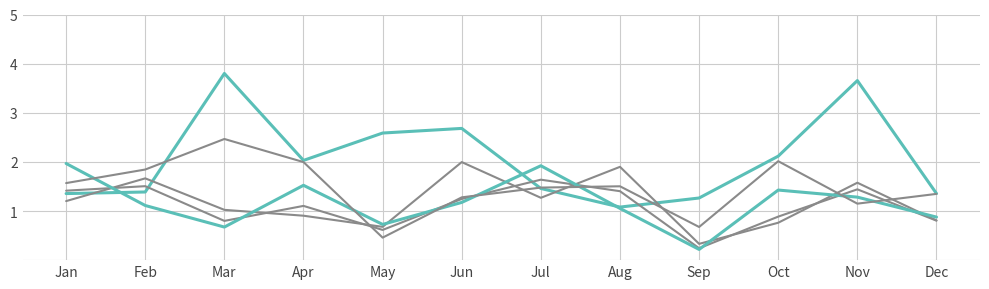

Does the chart have visible grid lines?

Yes